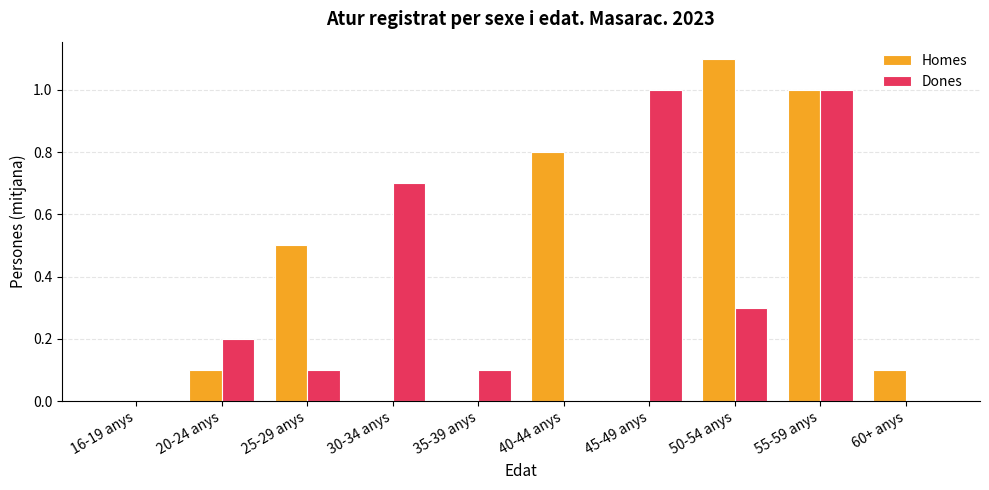

Which series has the largest total across all categories?

Homes